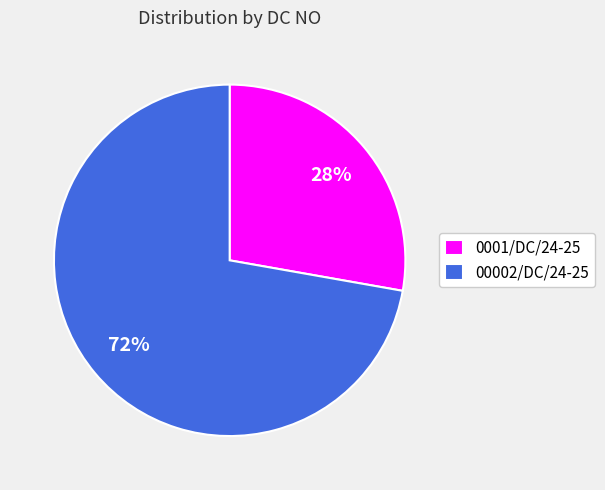

Between 0001/DC/24-25 and 00002/DC/24-25, which is larger?

00002/DC/24-25